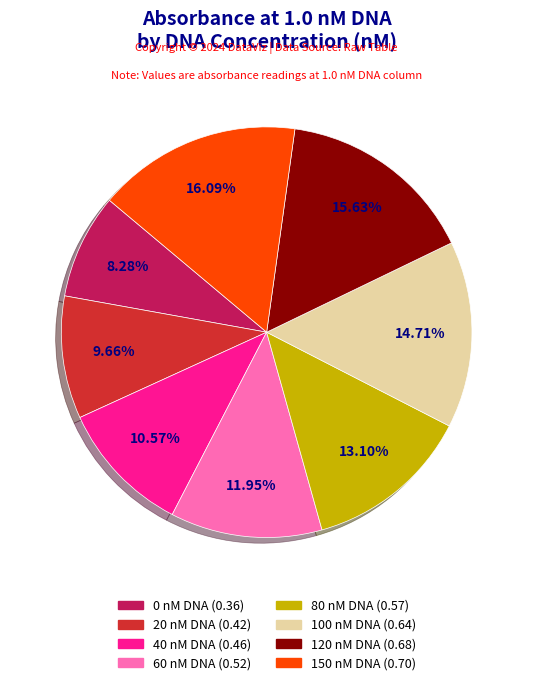

What percentage do 100 nM DNA and 0 nM DNA together represent?

23.0%